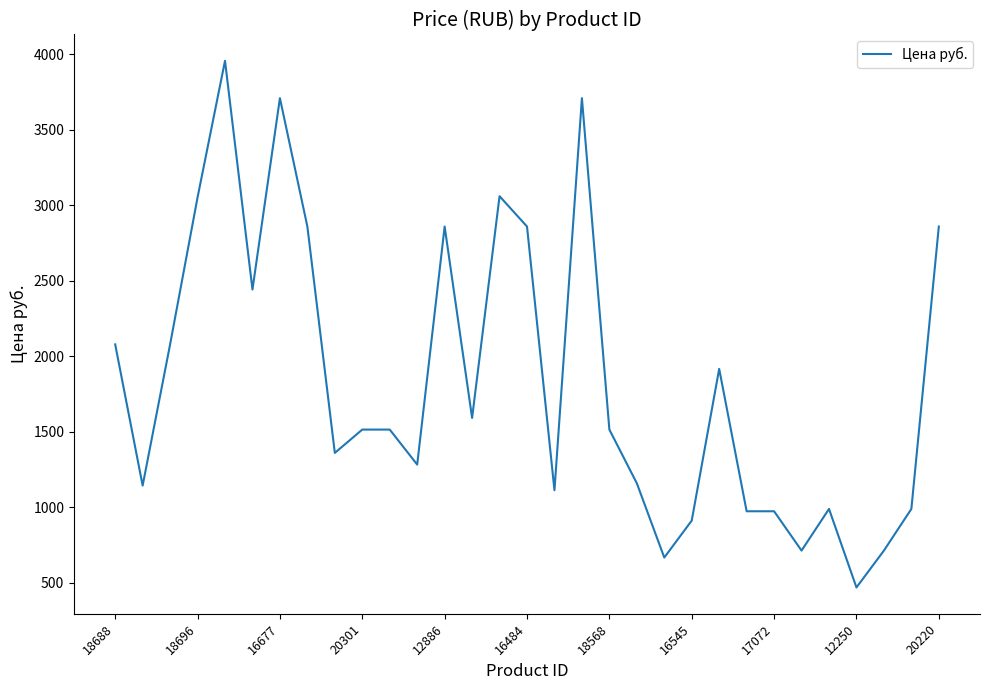

What is the maximum value shown in the chart?

3955.2